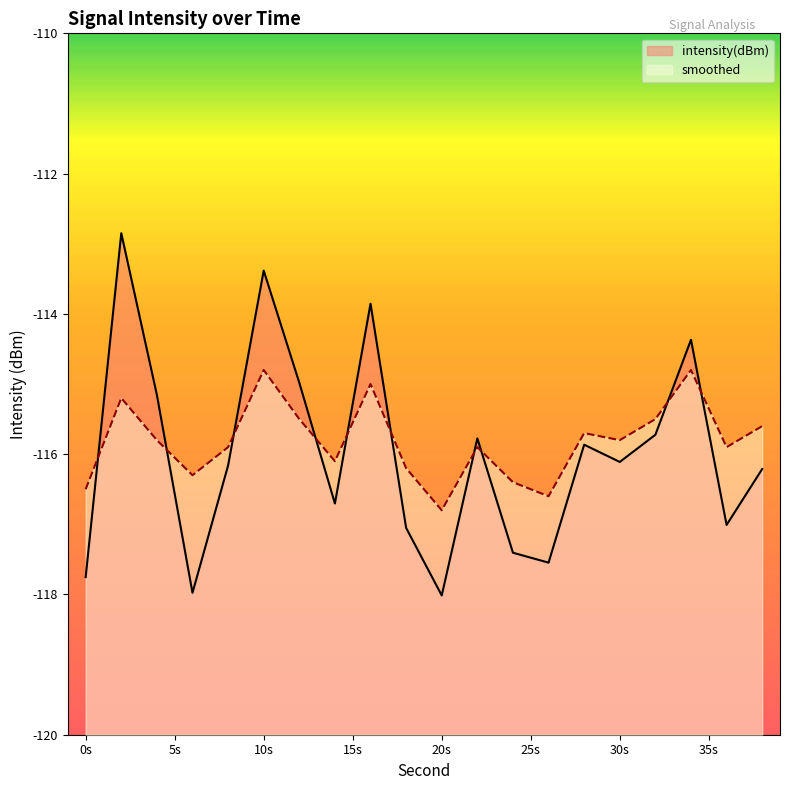

In intensity(dBm), how many points are lower than both neighbors (excluding endpoints)?

6